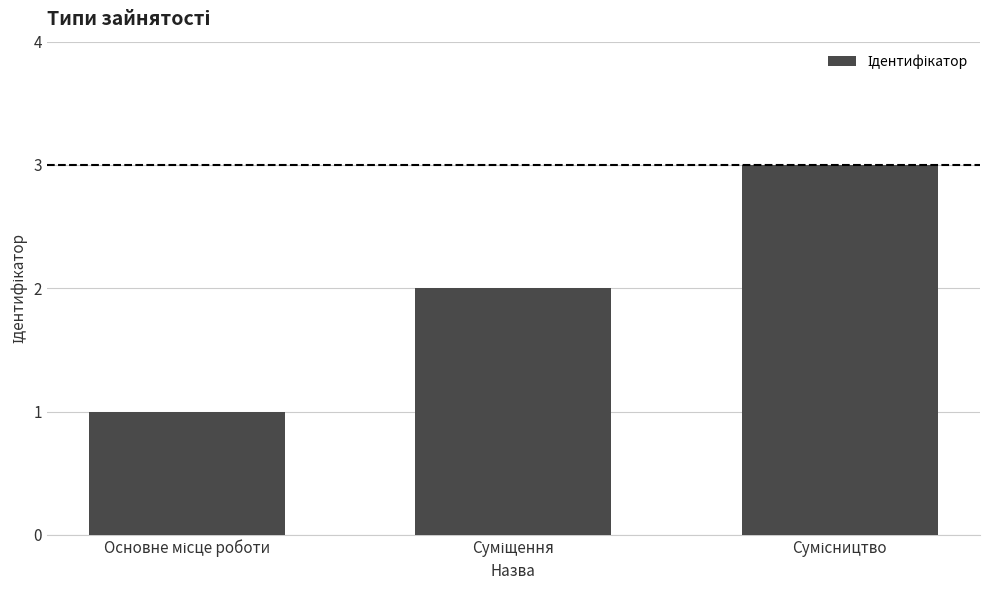

What is the sum of all values?

6